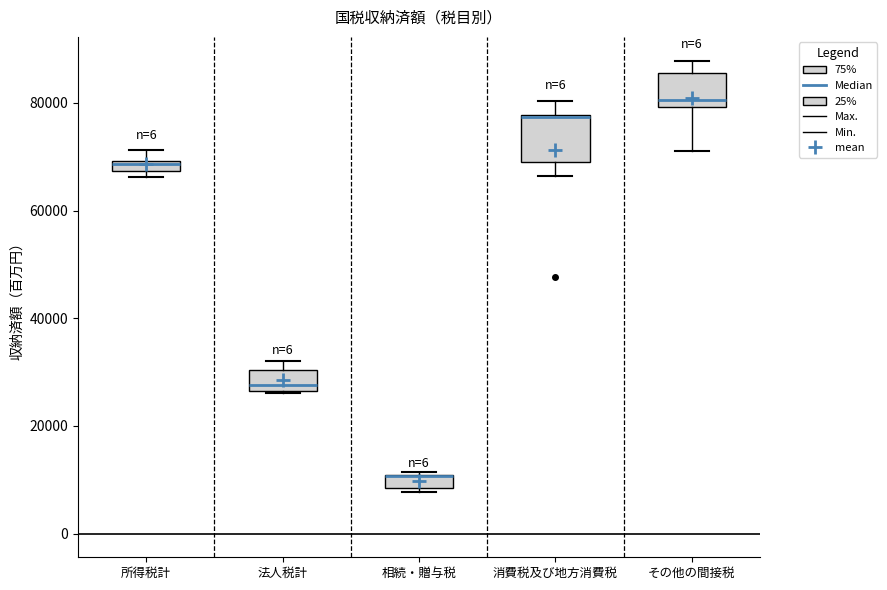

Where does the upper whisker of the box for 消費税及び地方消費税 end on the y-axis? The values are not printed on the chart, so give them approximately, as read against the axis.

80000